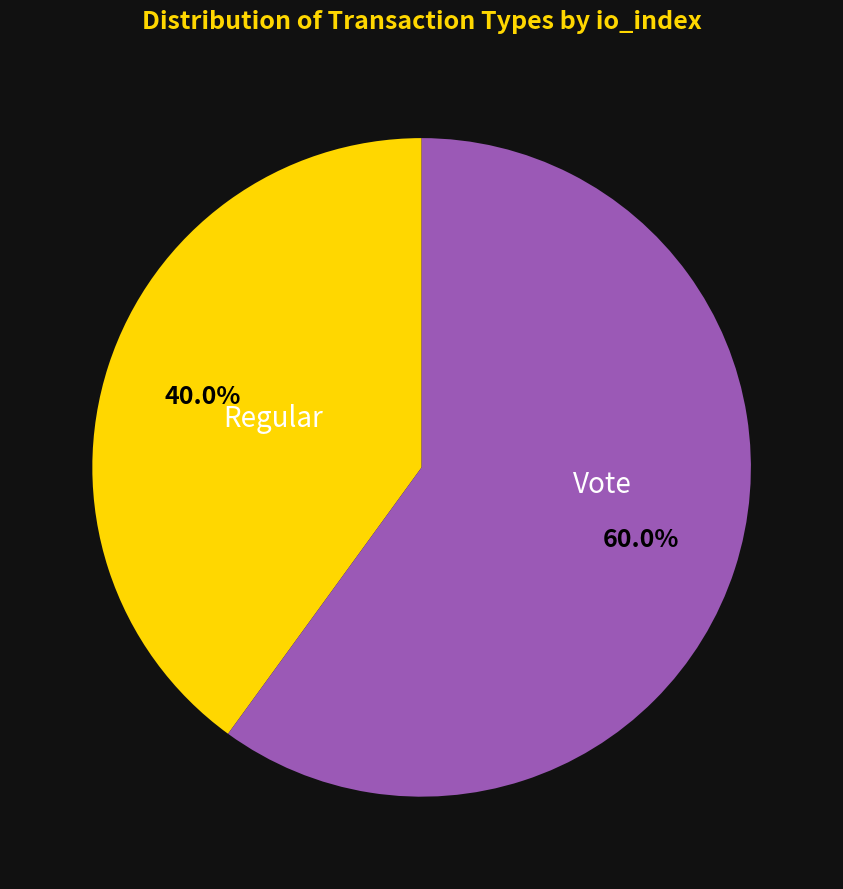

Is there a majority slice in this chart?

Yes